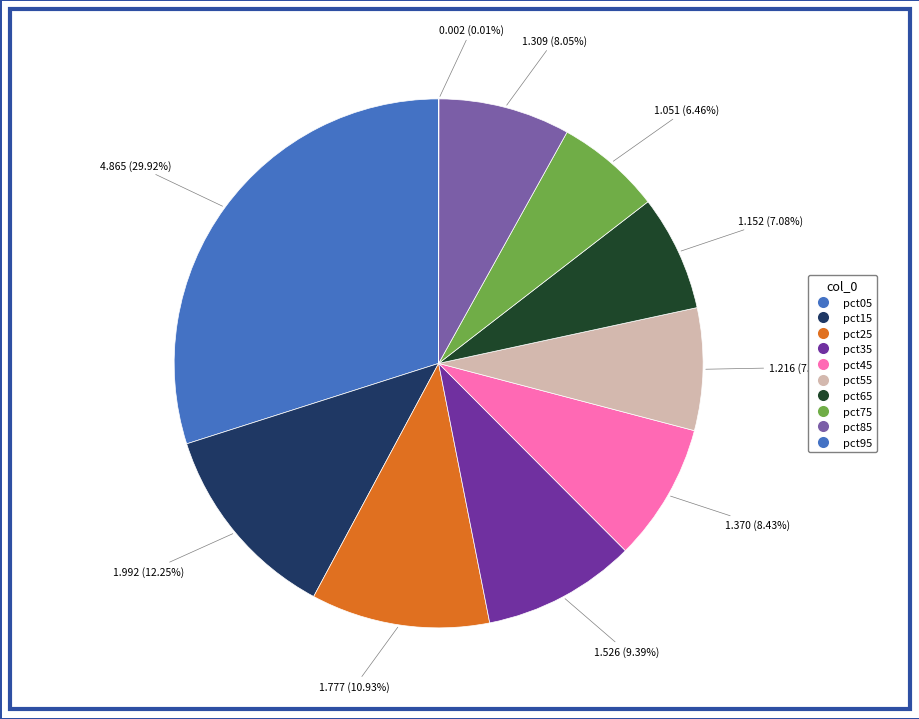

True or false: pct85 accounts for 1% of the total.

False